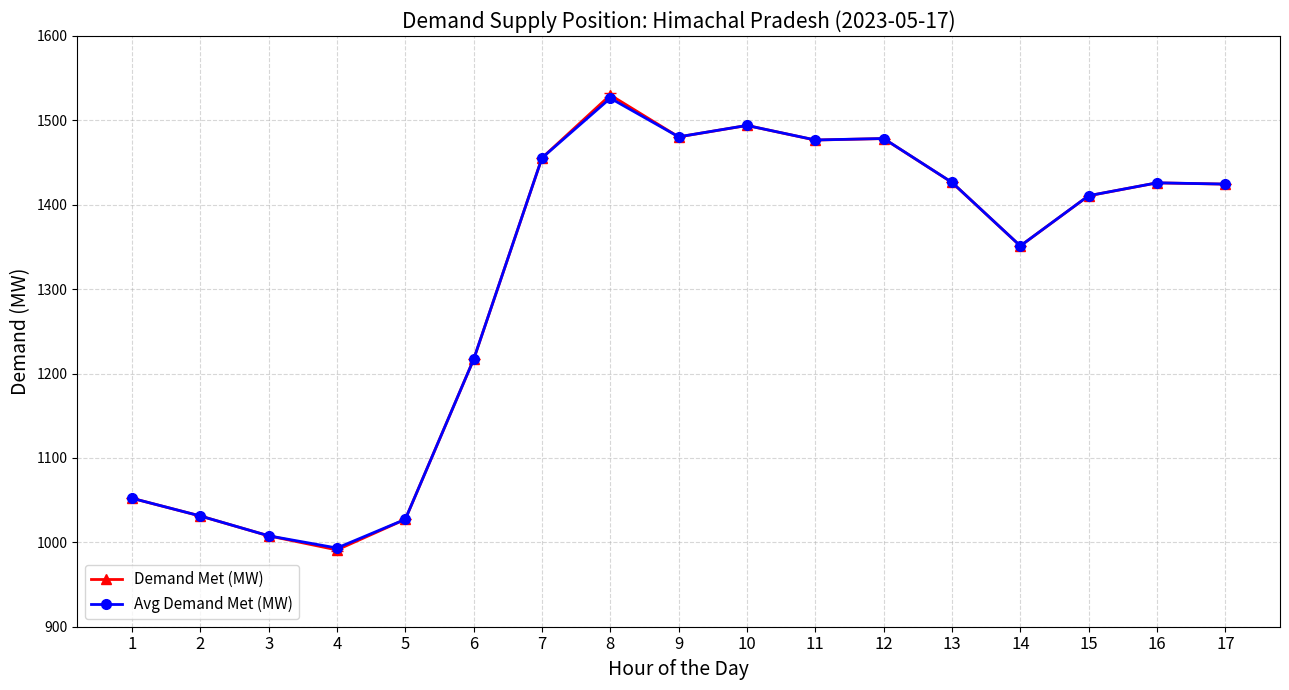

What is the sum of all Demand Met (MW) values?

22279.6